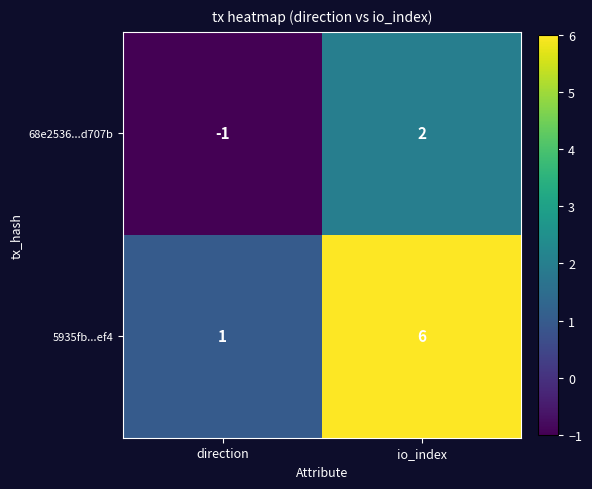

What is the average value of the 5935fb...ef4 series?

4